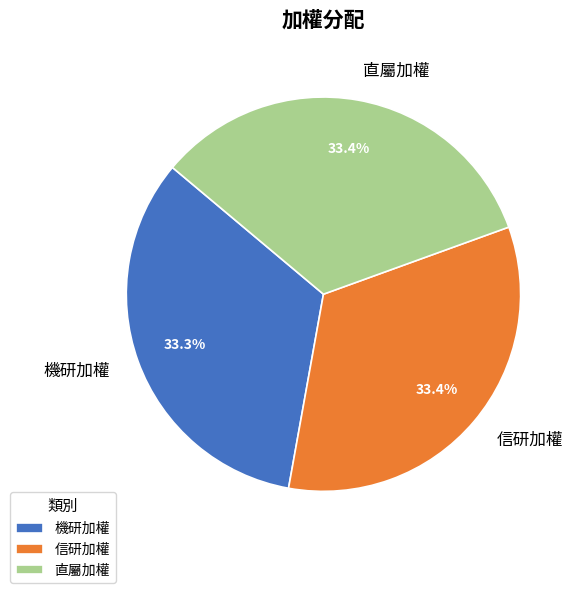

What is the total percentage of 機研加權 and 信研加權?

66.6%